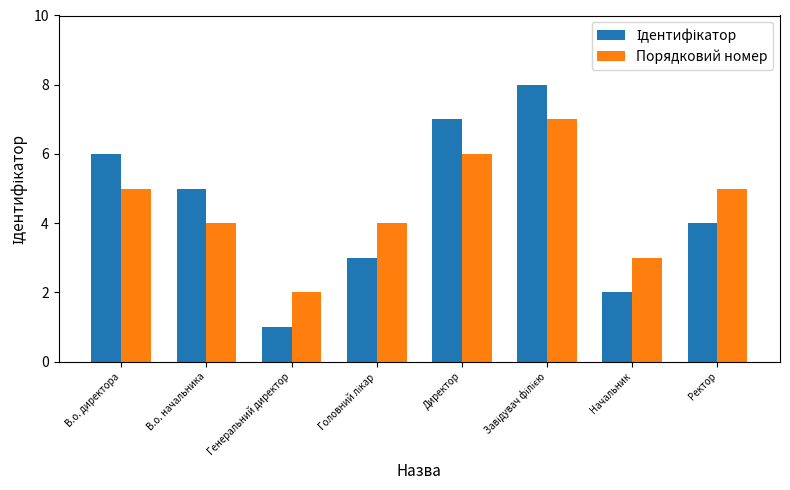

How many Порядковий номер values are between 4 and 6?

5